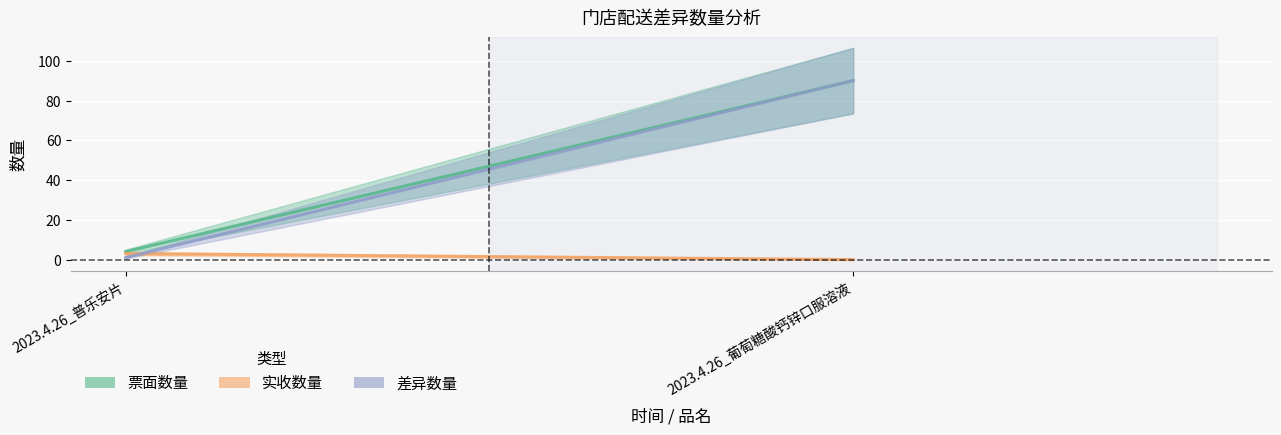

Between 2023.4.26_普乐安片 and 2023.4.26_葡萄糖酸钙锌口服溶液, which series saw the biggest shift?

差异数量